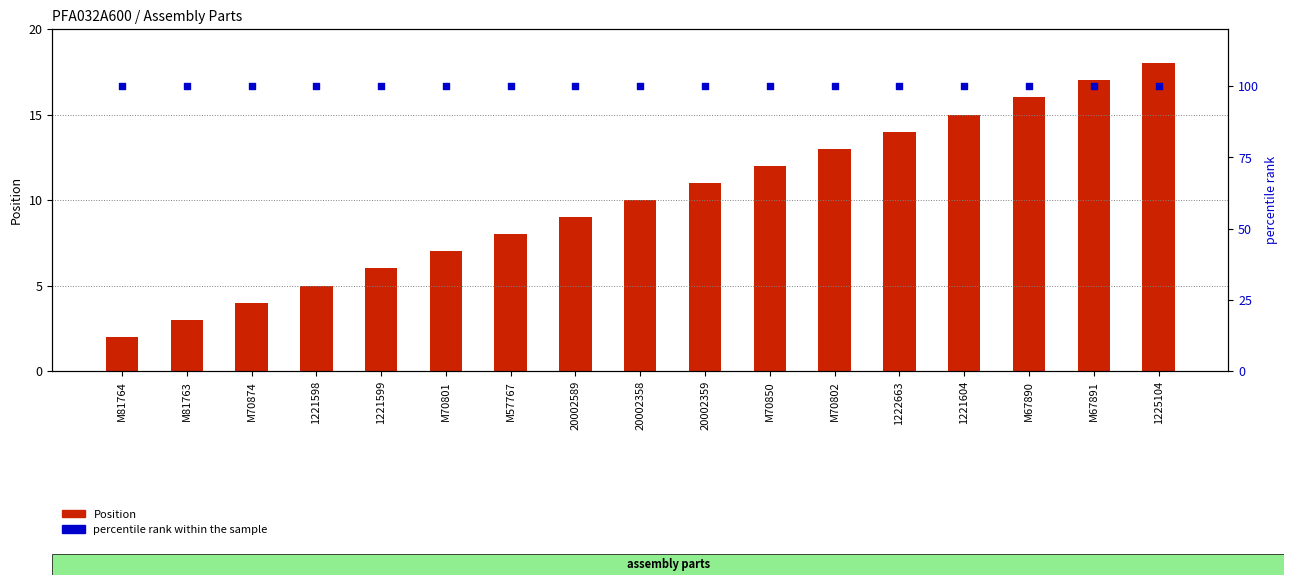

Which series has the largest total across all categories?

percentile rank within the sample